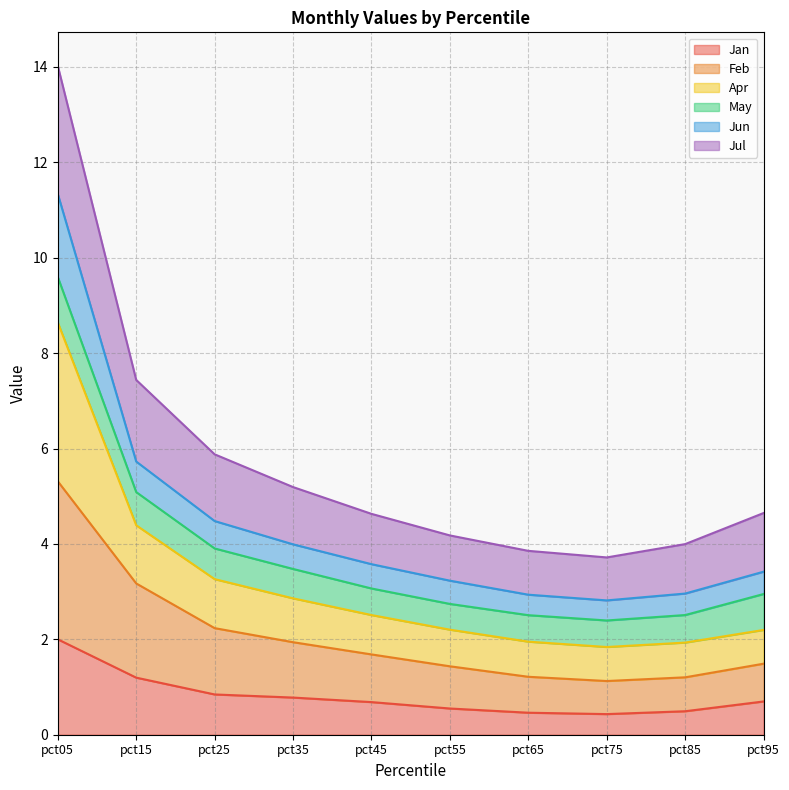

What is the minimum value for Jan?

0.4